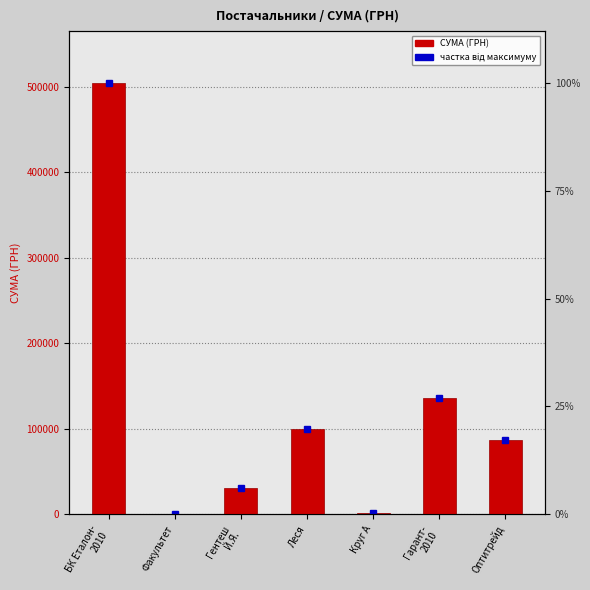

What is the label of the 6th bar from the right?

Факультет